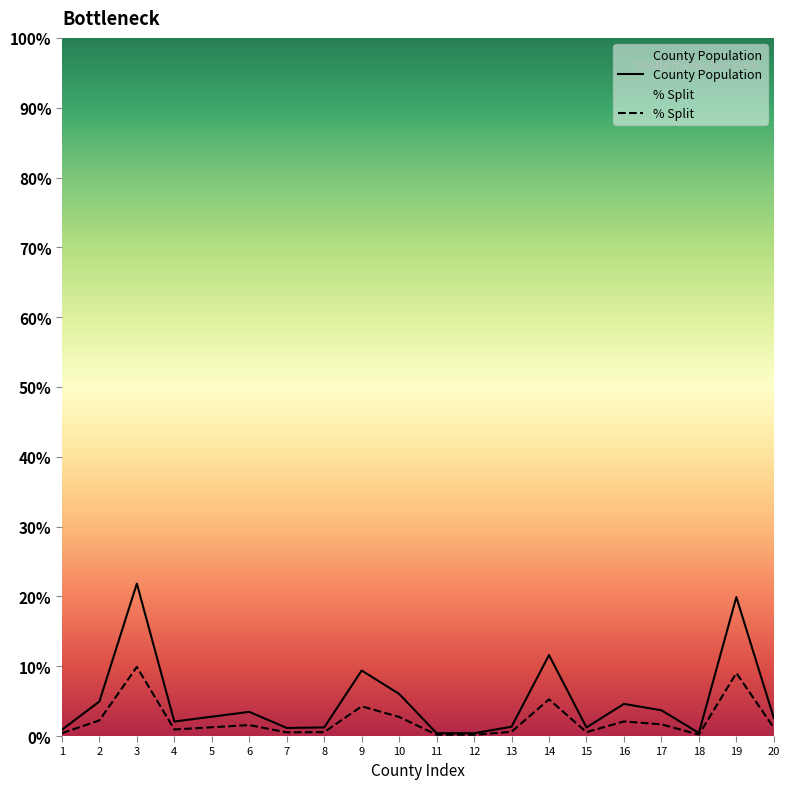

Rank the series by their maximum value, from highest to lowest.

County Population, % Split